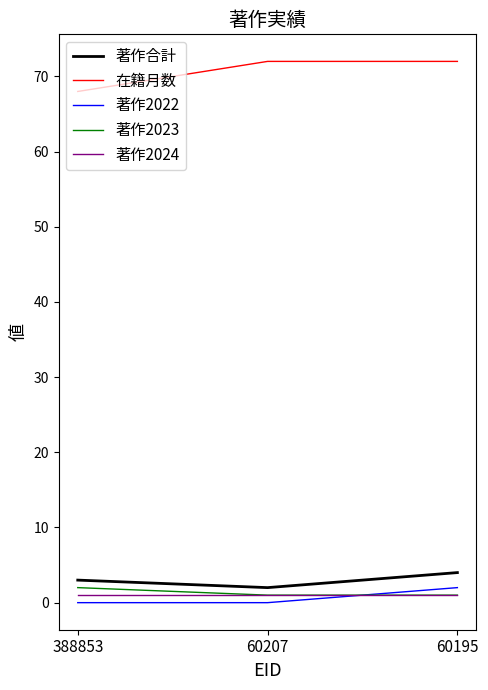

True or false: 在籍月数 has a value of 107 at 60207.

False